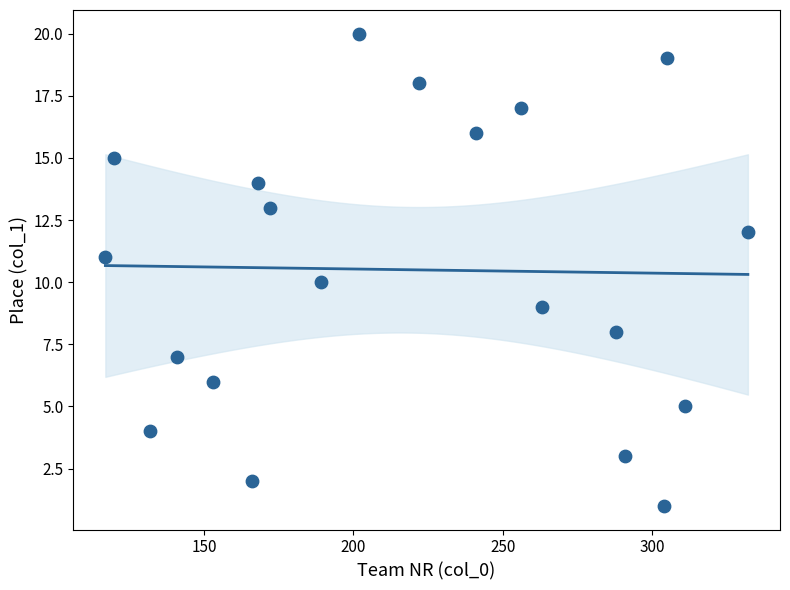

What is the range of Y values (max minus min)?

19